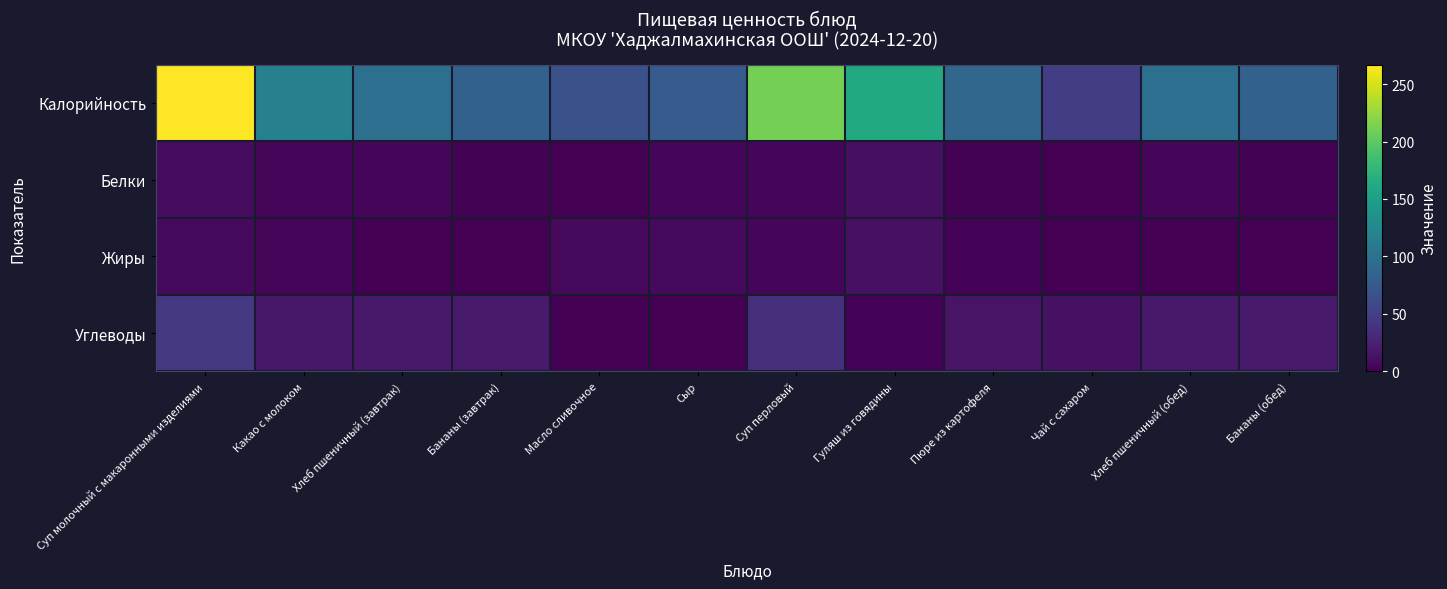

Rank the series at Хлеб пшеничный (завтрак) from lowest to highest value.

Жиры, Белки, Углеводы, Калорийность